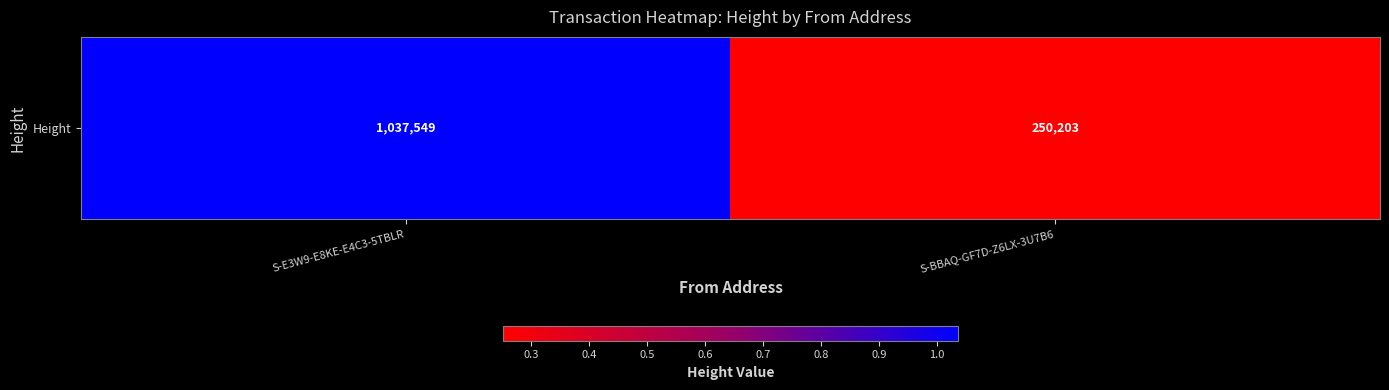

Count the values in the range 250203 to 1037549.

2